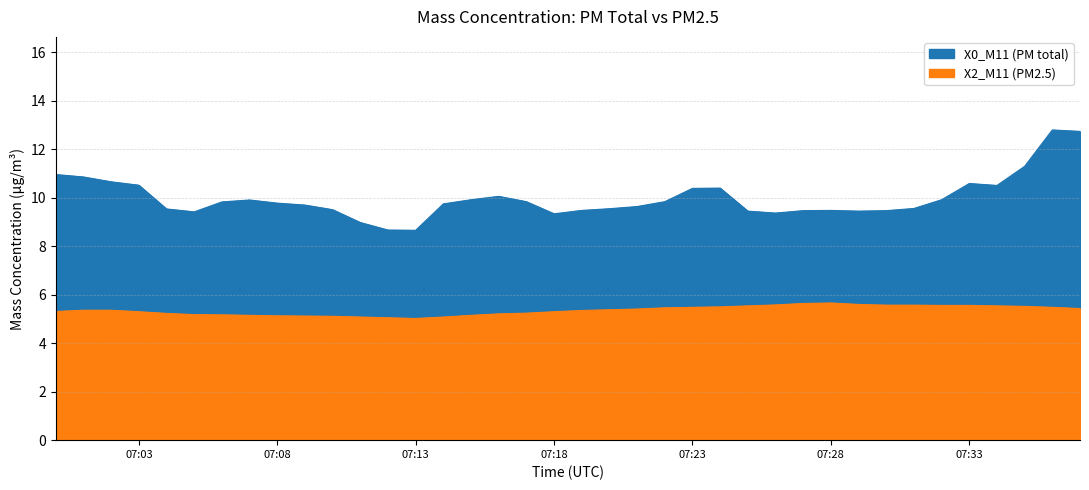

What are all the series names shown in the legend?

X0_M11 (PM total), X2_M11 (PM2.5)